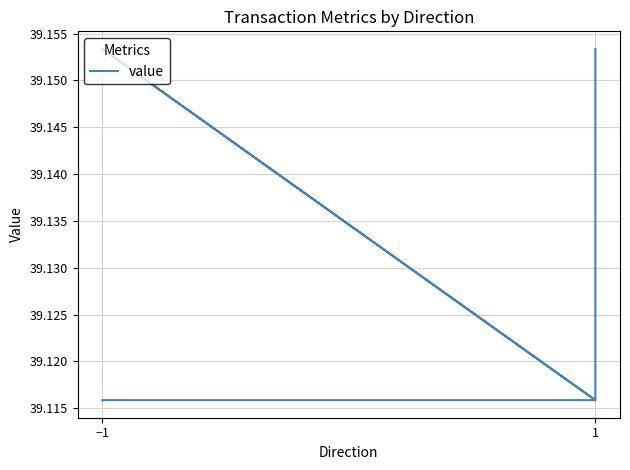

What is the label of the 2nd point from the left?

−1